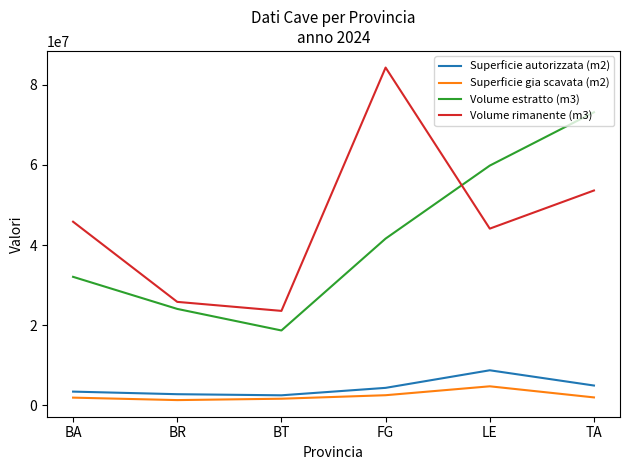

Which series has the largest range (max minus min)?

Volume rimanente (m3)